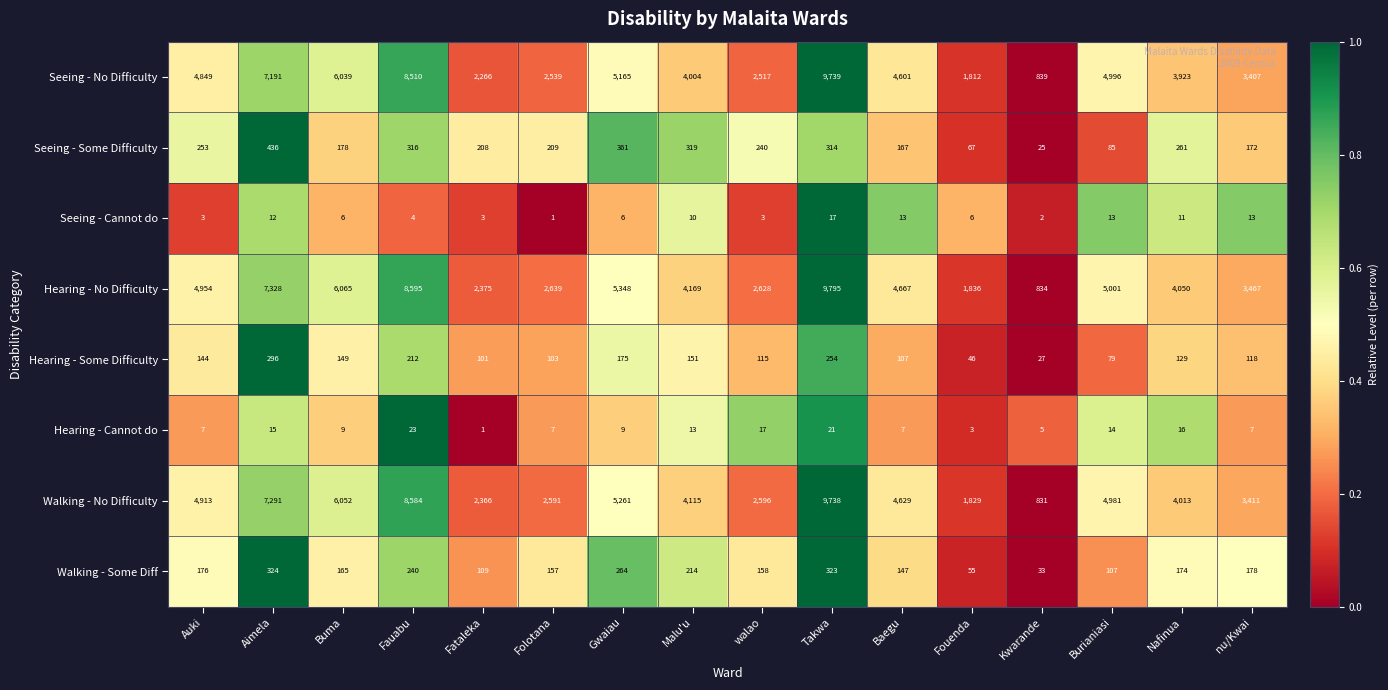

Which series has the largest total across all categories?

Hearing - No Difficulty